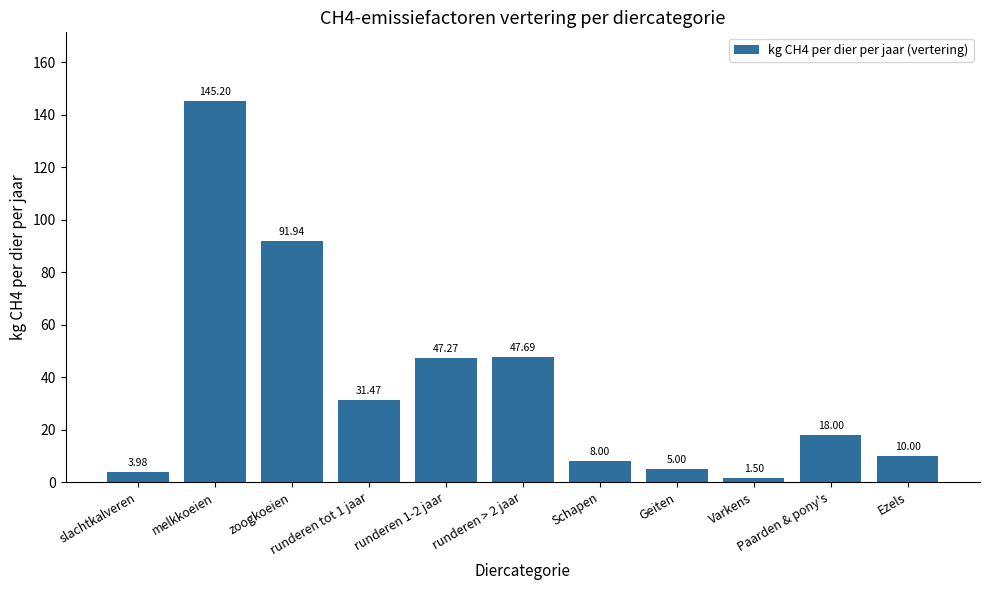

What value does the data have at slachtkalveren?

4.0